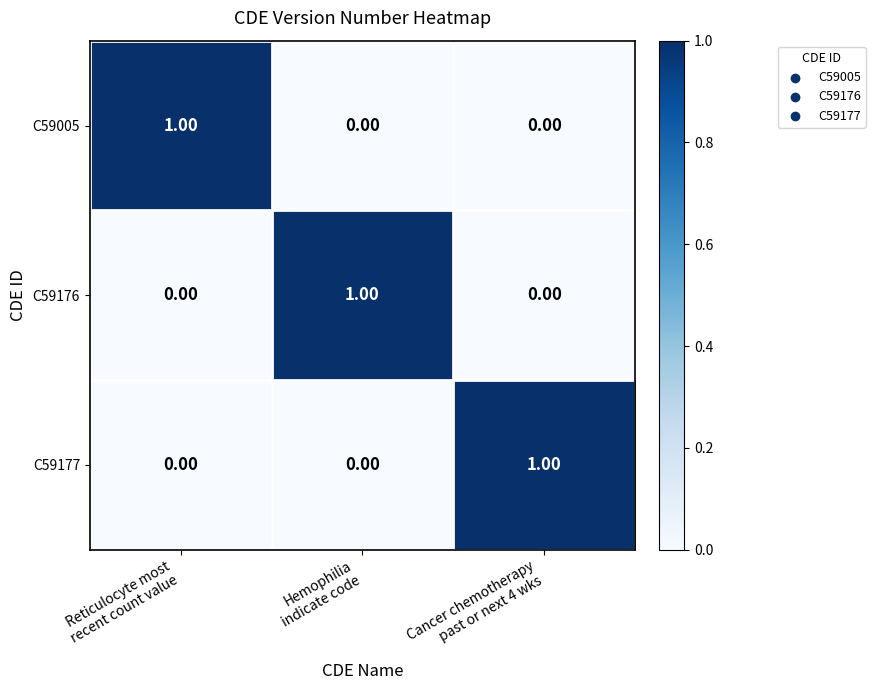

At how many categories does at least one series exceed 0?

3